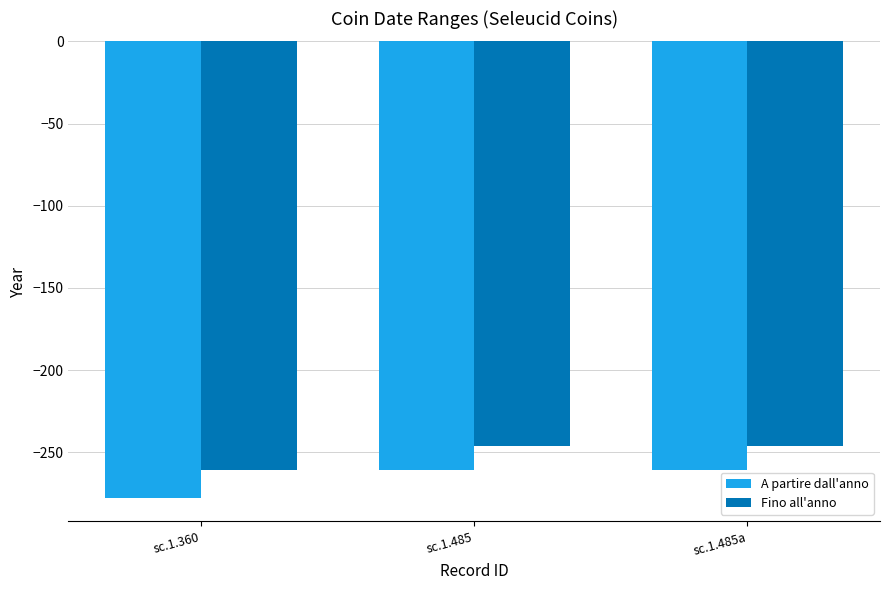

Read the Fino all'anno value at sc.1.485, to the nearest 10.

-250